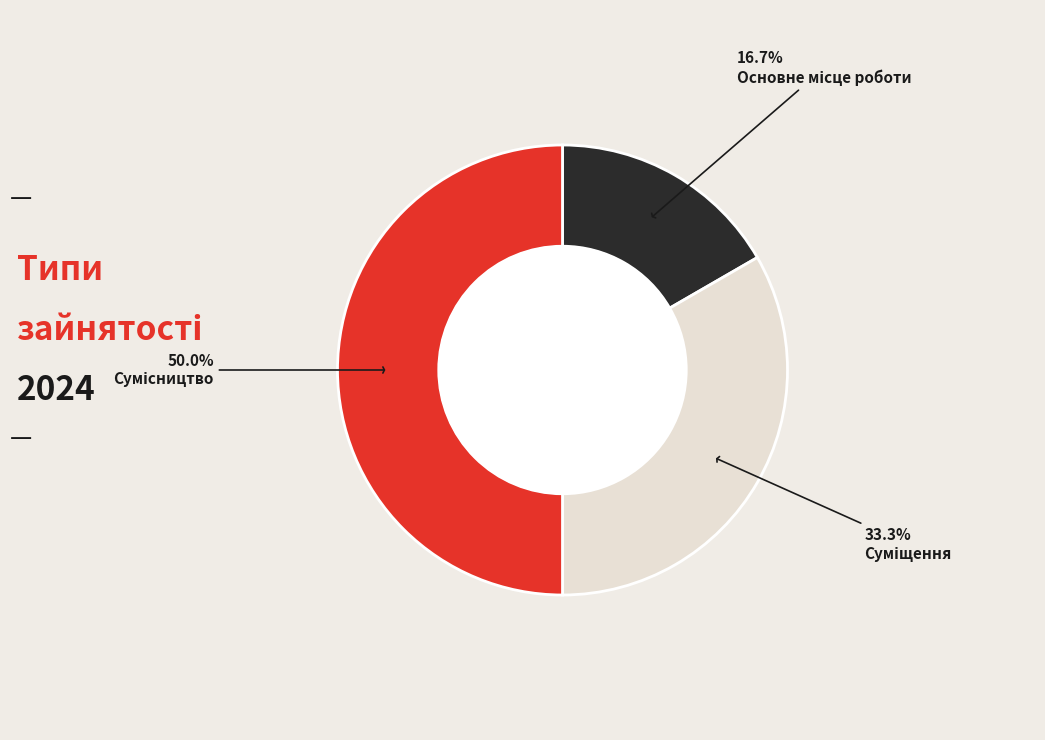

Count the number of slices in the pie.

3